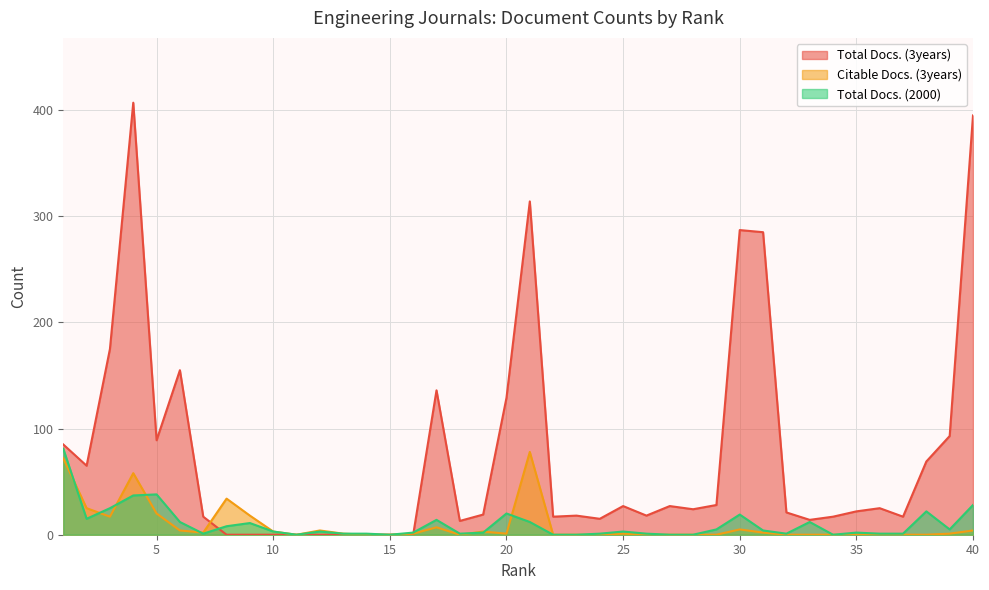

At how many categories does at least one series exceed 73?

12